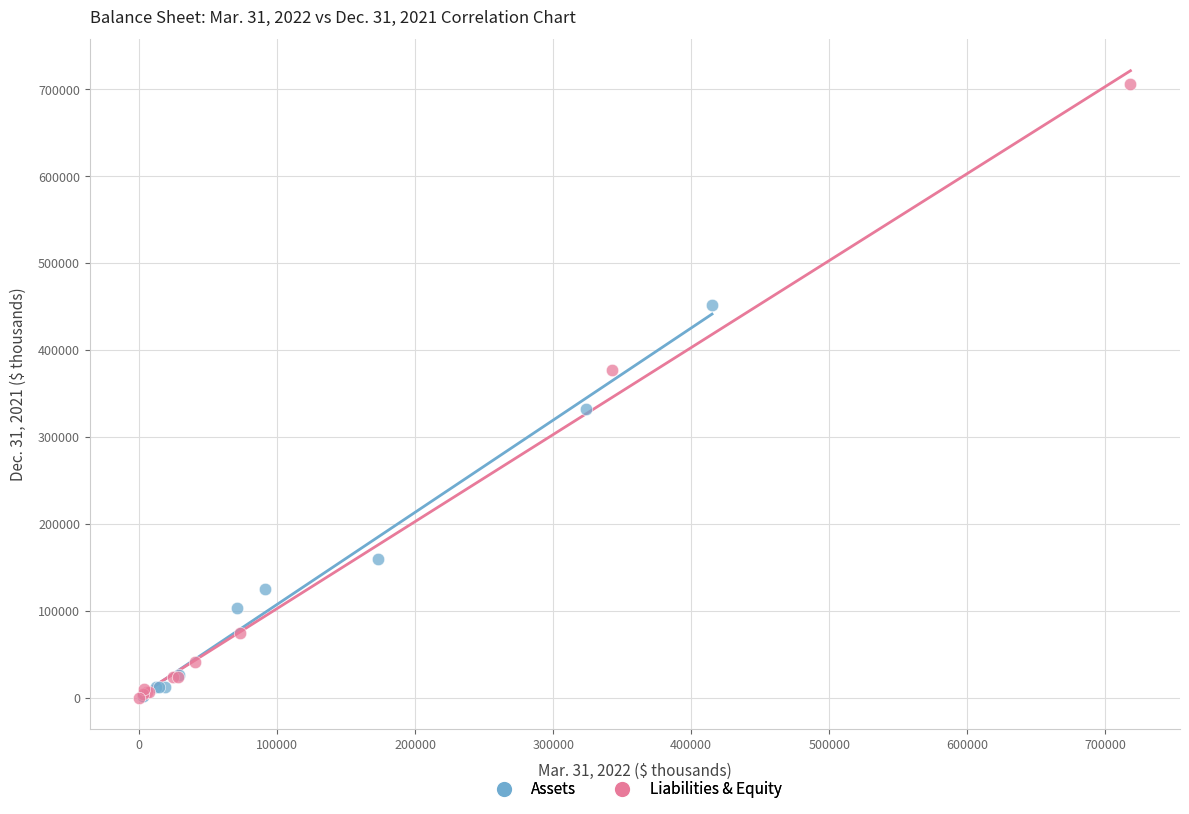

Which series has the largest Y range (max minus min)?

Liabilities & Equity